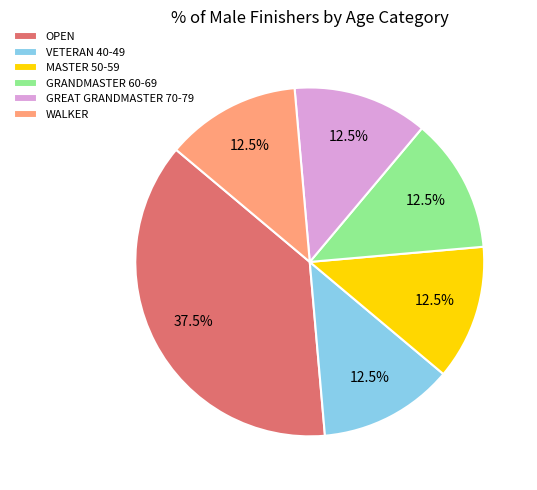

How many segments does this pie chart have?

6